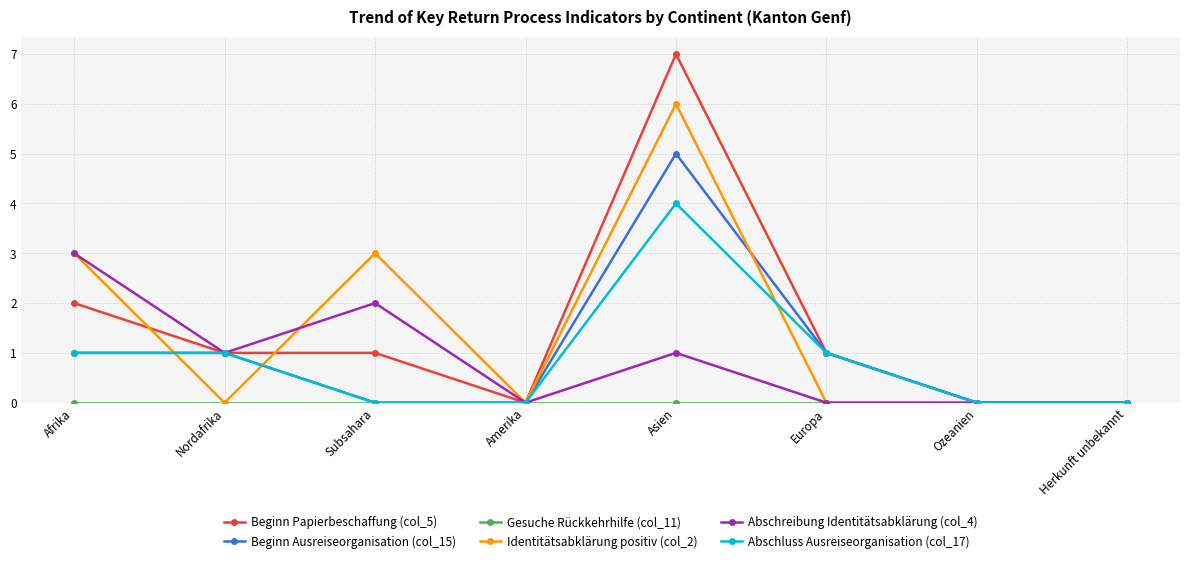

At how many categories does at least one series exceed 5?

1